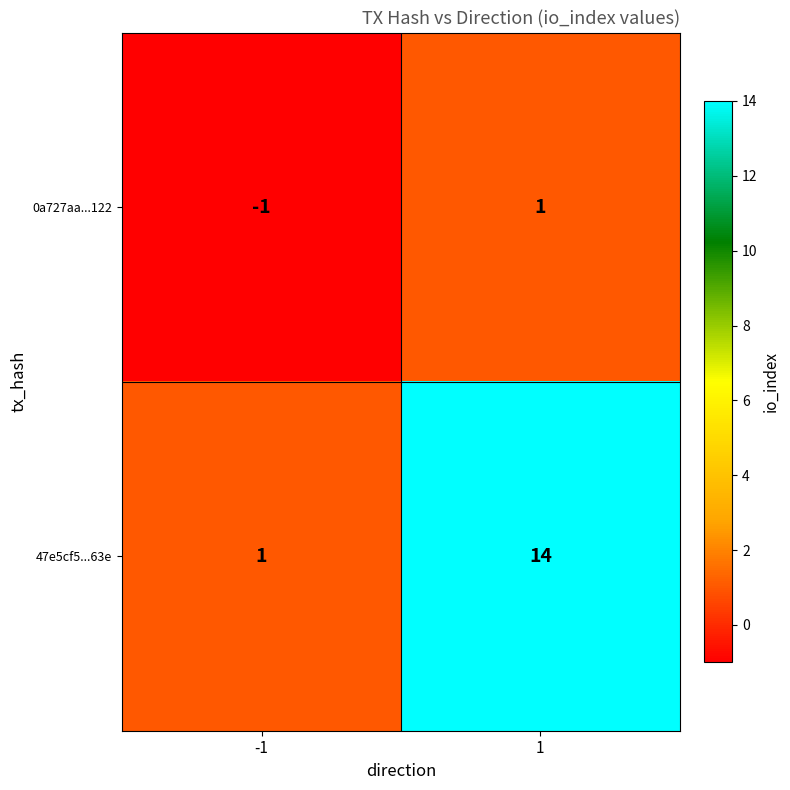

Is it true that 47e5cf5...63e equals 0 at -1?

False